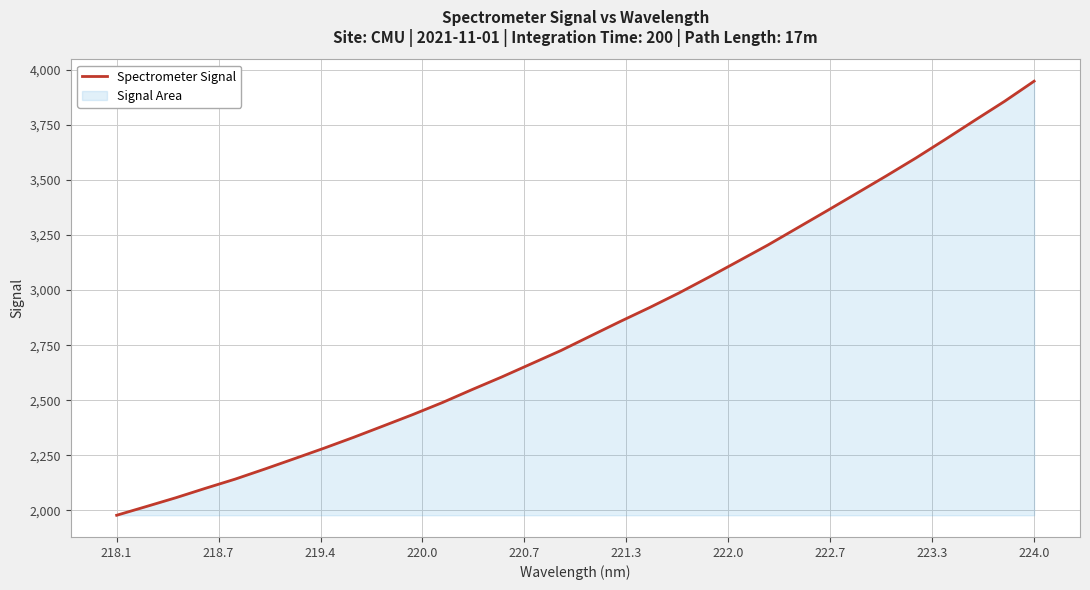

Reading left to right, transcribe all the data shown in this chart.

1977.9	2017.5	2057.6	2100.4	2142.0	2187.7	2234.8	2282.4	2331.8	2383.3	2435.2	2489.7	2548.5	2605.6	2665.6	2725.7	2791.6	2857.3	2921.0	2987.7	3058.8	3131.7	3205.0	3282.8	3360.7	3439.5	3518.6	3599.7	3684.7	3771.5	3857.1	3948.5